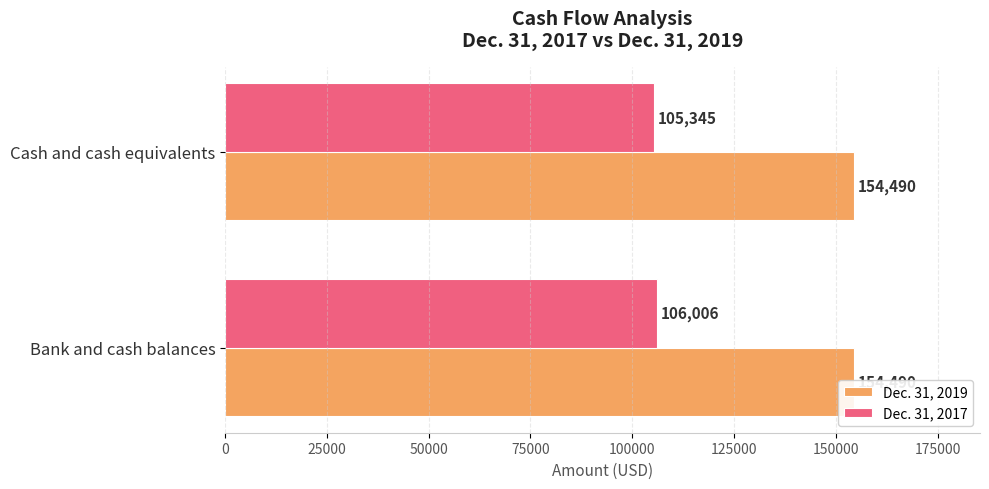

Does the chart contain stacked bars?

No